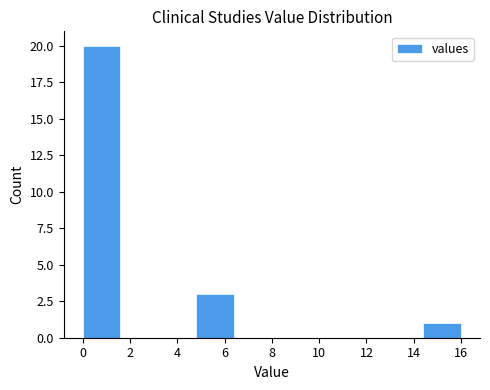

Which range on the x-axis has the tallest bar?

0.0 to 1.6